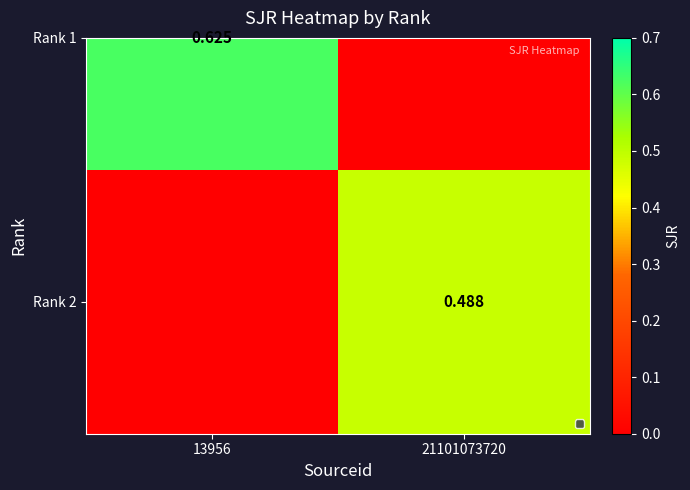

The chart shows a value of 0.0 at 13956. True or false?

True